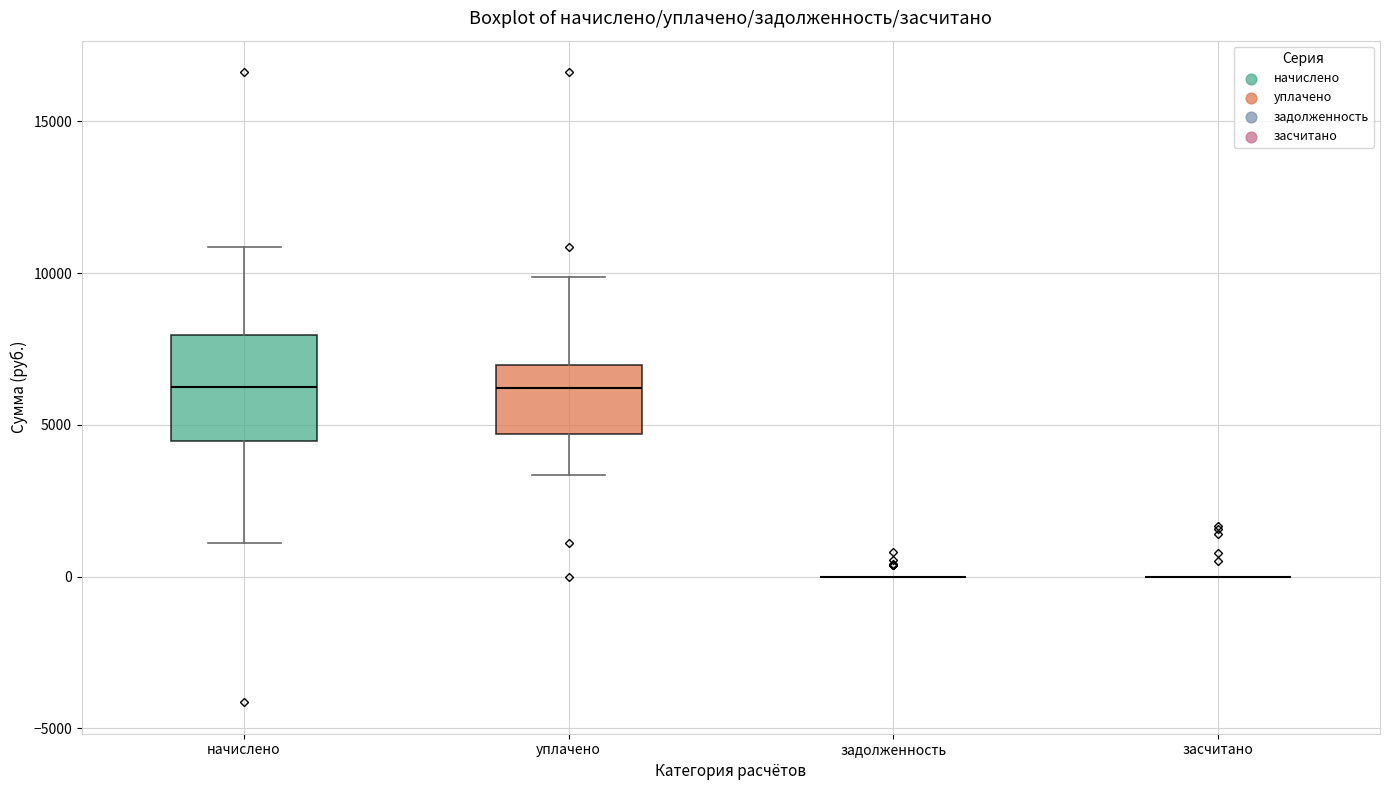

Reading left to right, transcribe this box plot: for each box, give where its median line is, the range the box spans, and where its two whiskers end, as read against the y-axis. The values are not printed on the chart, so give them approximately, as read against the axis.

начислено: median 6000, box 4500 to 8000, whiskers 1000 to 11000
уплачено: median 6000, box 4500 to 7000, whiskers 3500 to 10000
задолженность: box collapsed to a line at 0, whiskers 0 to 0
засчитано: box collapsed to a line at 0, whiskers 0 to 0